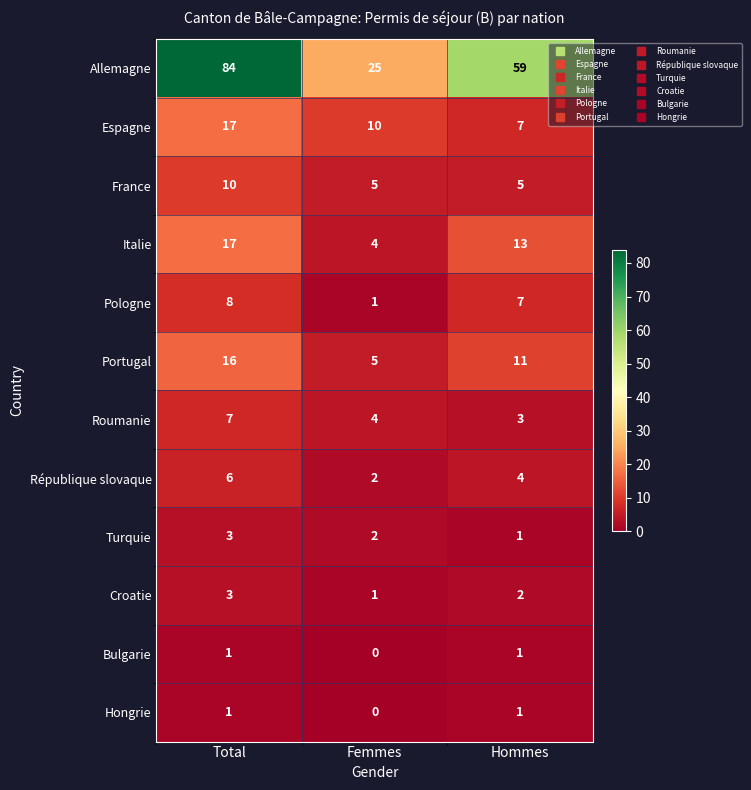

What is the sum of all Roumanie values?

14